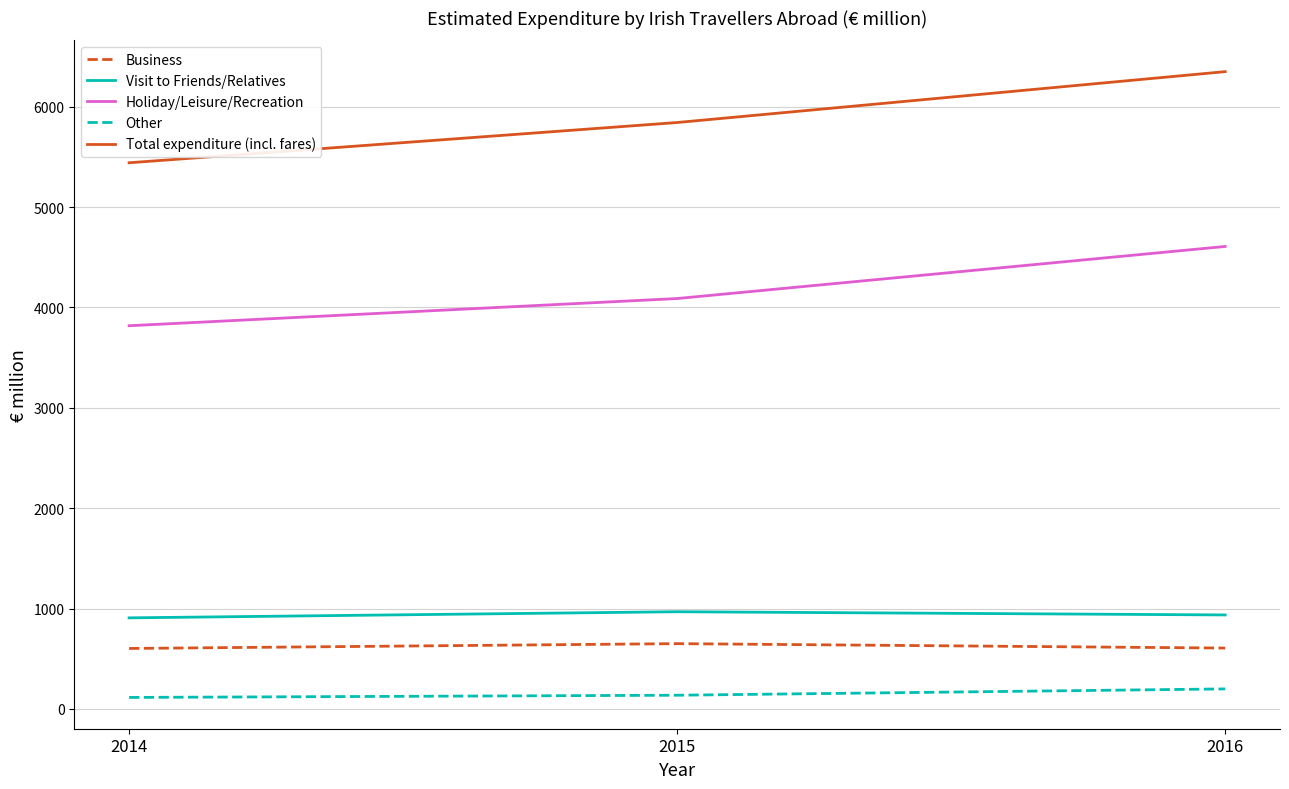

What is the minimum value for Holiday/Leisure/Recreation?

3818